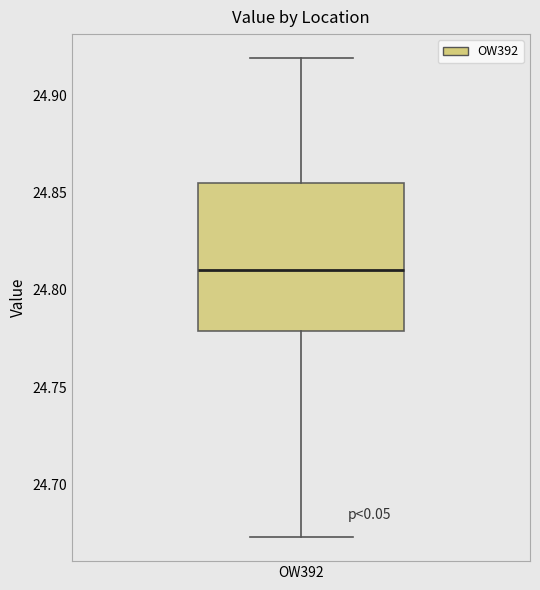

Read this box plot against the y-axis: the position of the median line, the range covered by the box, and the ends of both whiskers. The values are not printed on the chart, so give them approximately, as read against the axis.

median 24.810, box 24.780 to 24.855, whiskers 24.675 to 24.920